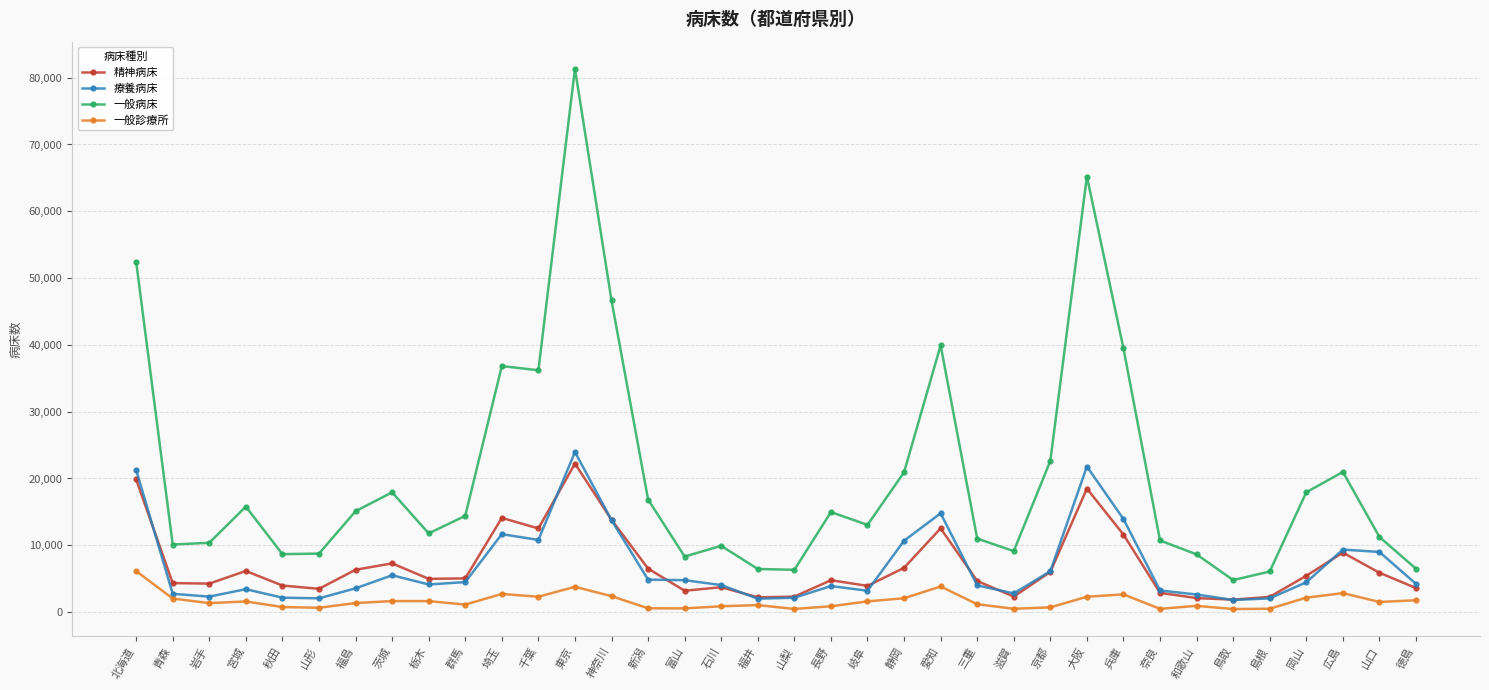

What is the label of the 27th point from the right?

群馬